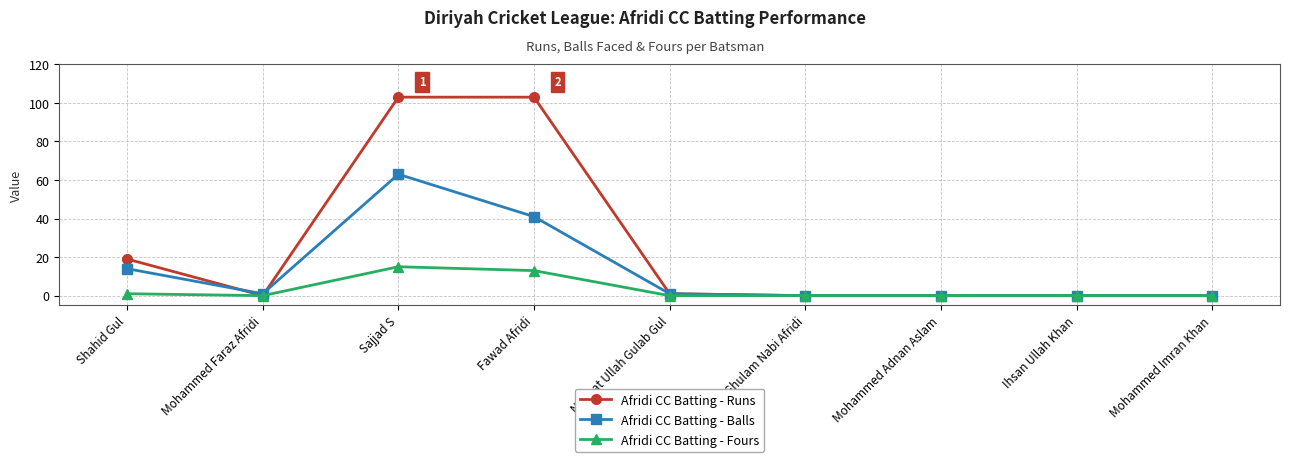

Rank the series by their maximum value, from highest to lowest.

Afridi CC Batting - Runs, Afridi CC Batting - Balls, Afridi CC Batting - Fours